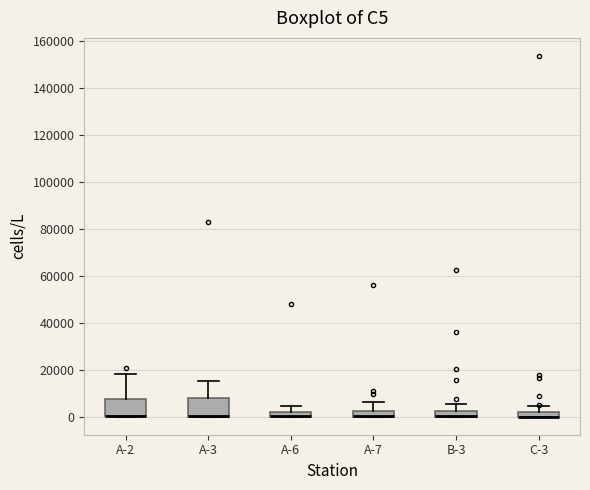

Where is the upper edge of the box for B-3 on the y-axis? The values are not printed on the chart, so give them approximately, as read against the axis.

2000